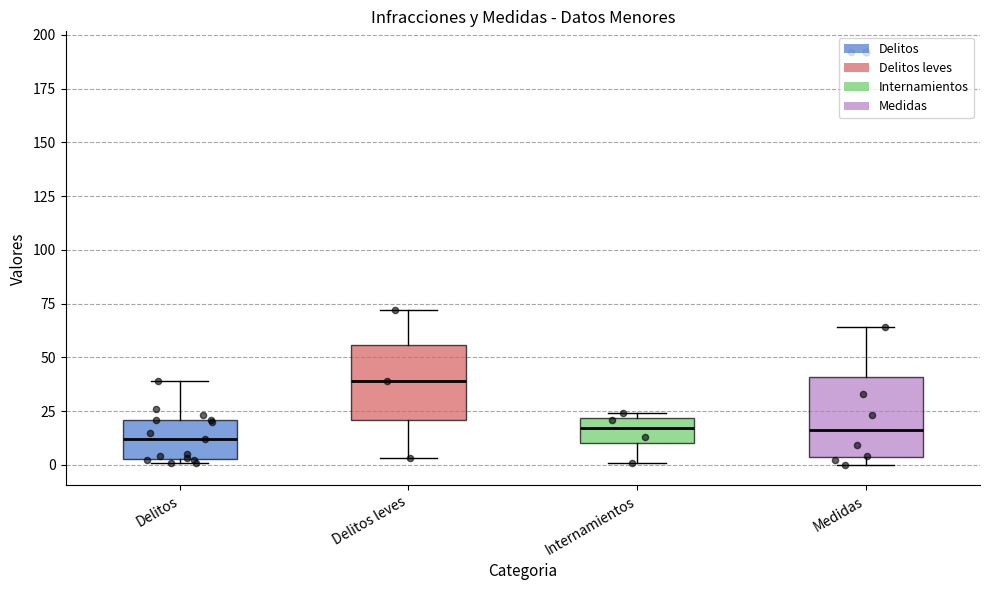

Reading left to right, transcribe this box plot: for each box, give where its median line is, the range the box spans, and where its two whiskers end, as read against the y-axis. The values are not printed on the chart, so give them approximately, as read against the axis.

Delitos: median 10, box 5 to 20, whiskers 0 to 40
Delitos leves: median 40, box 20 to 55, whiskers 5 to 70
Internamientos: median 15, box 10 to 20, whiskers 0 to 25
Medidas: median 15, box 5 to 40, whiskers 0 to 65